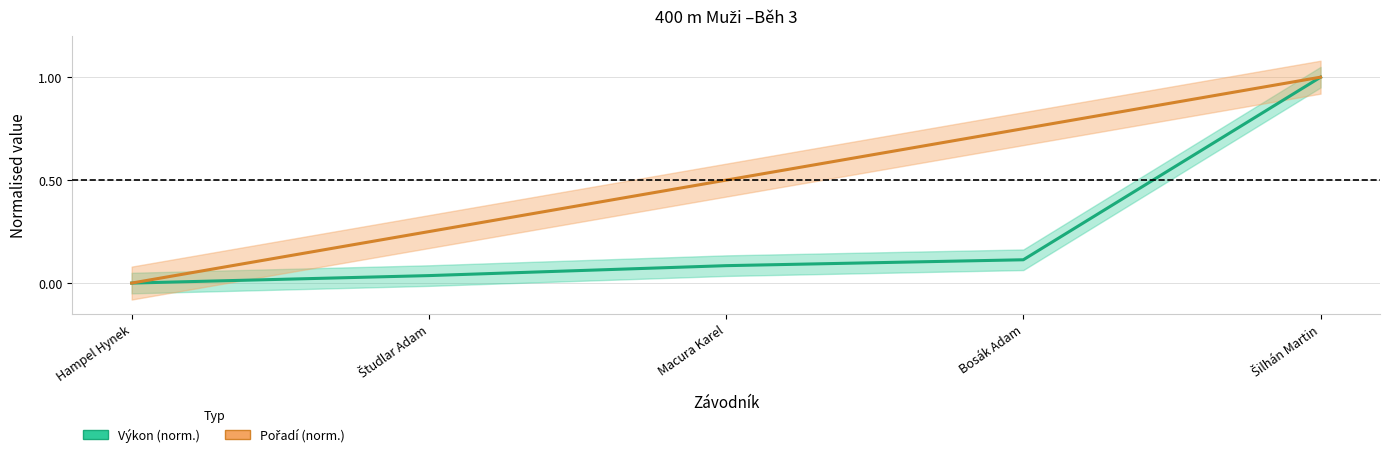

True or false: Výkon (norm.) and Pořadí (norm.) intersect in this chart.

True